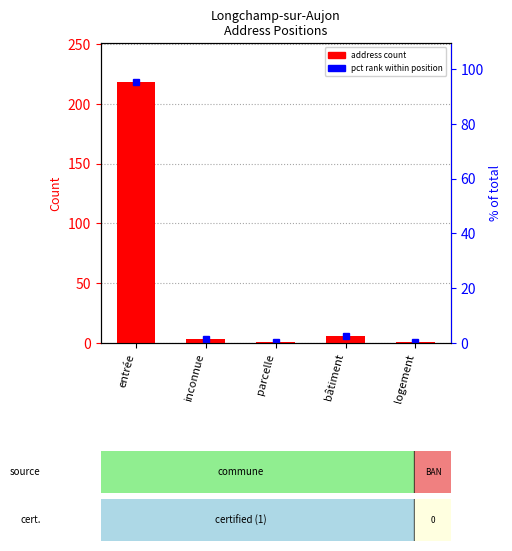

What is the difference between the values at logement and inconnue?

2